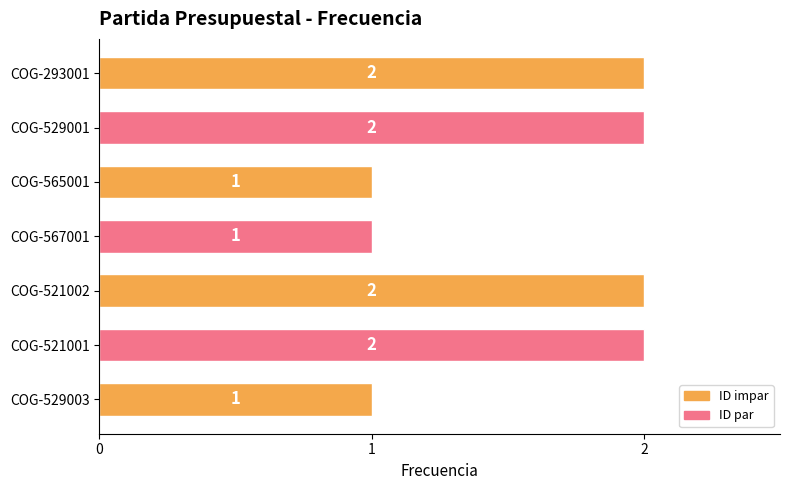

Reading top to bottom, what are all the values shown in this chart?

COG-293001=2	COG-529001=2	COG-565001=1	COG-567001=1	COG-521002=2	COG-521001=2	COG-529003=1